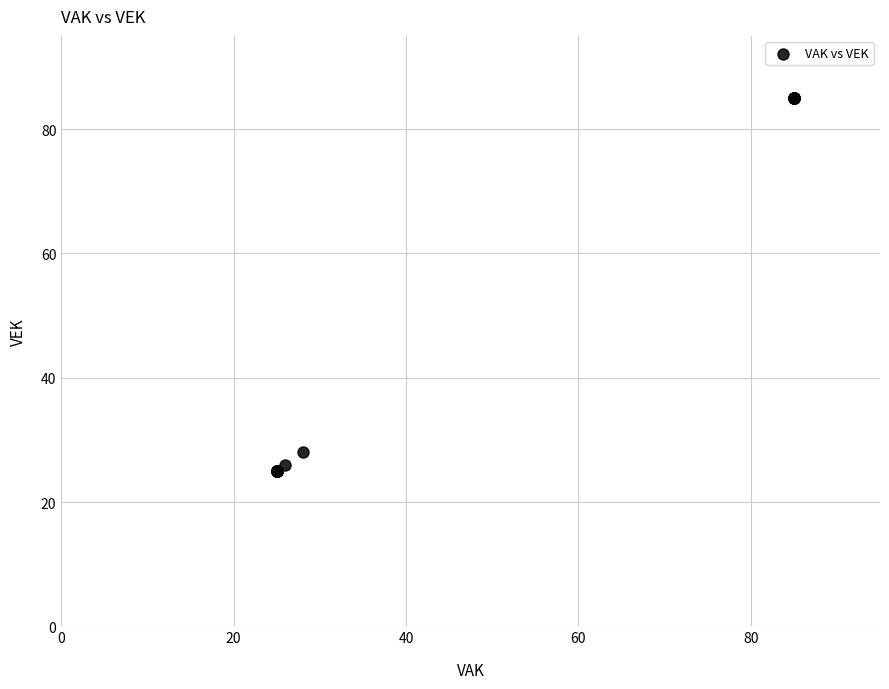

What Y value in the scatter plot is closest to 55?

28